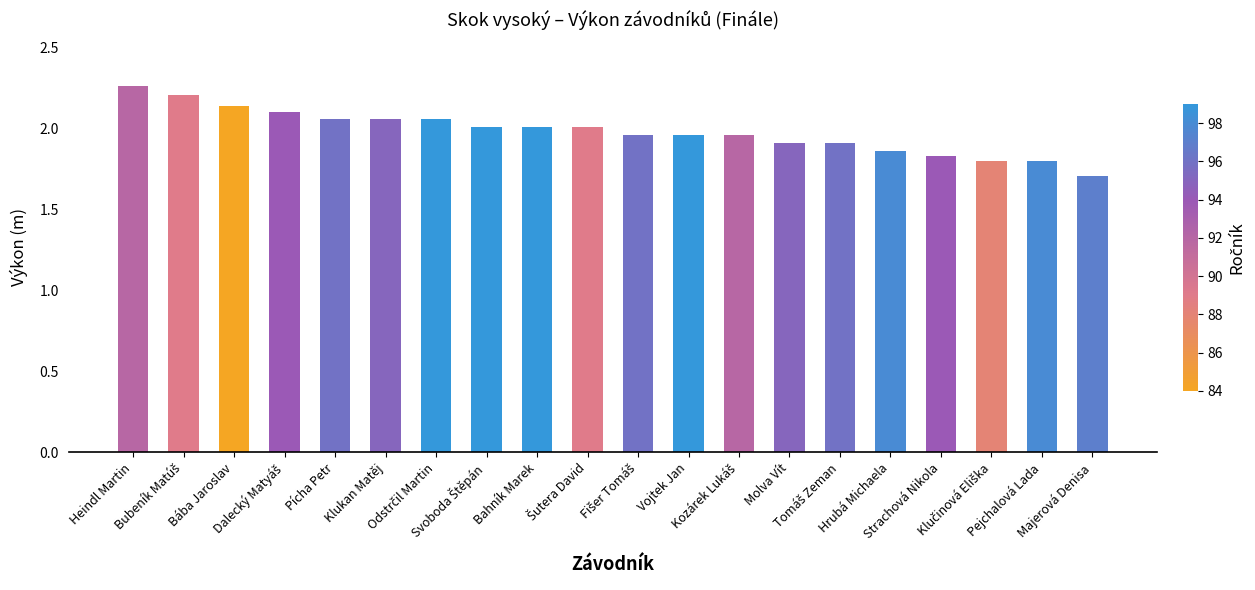

What is the smallest value displayed?

1.7